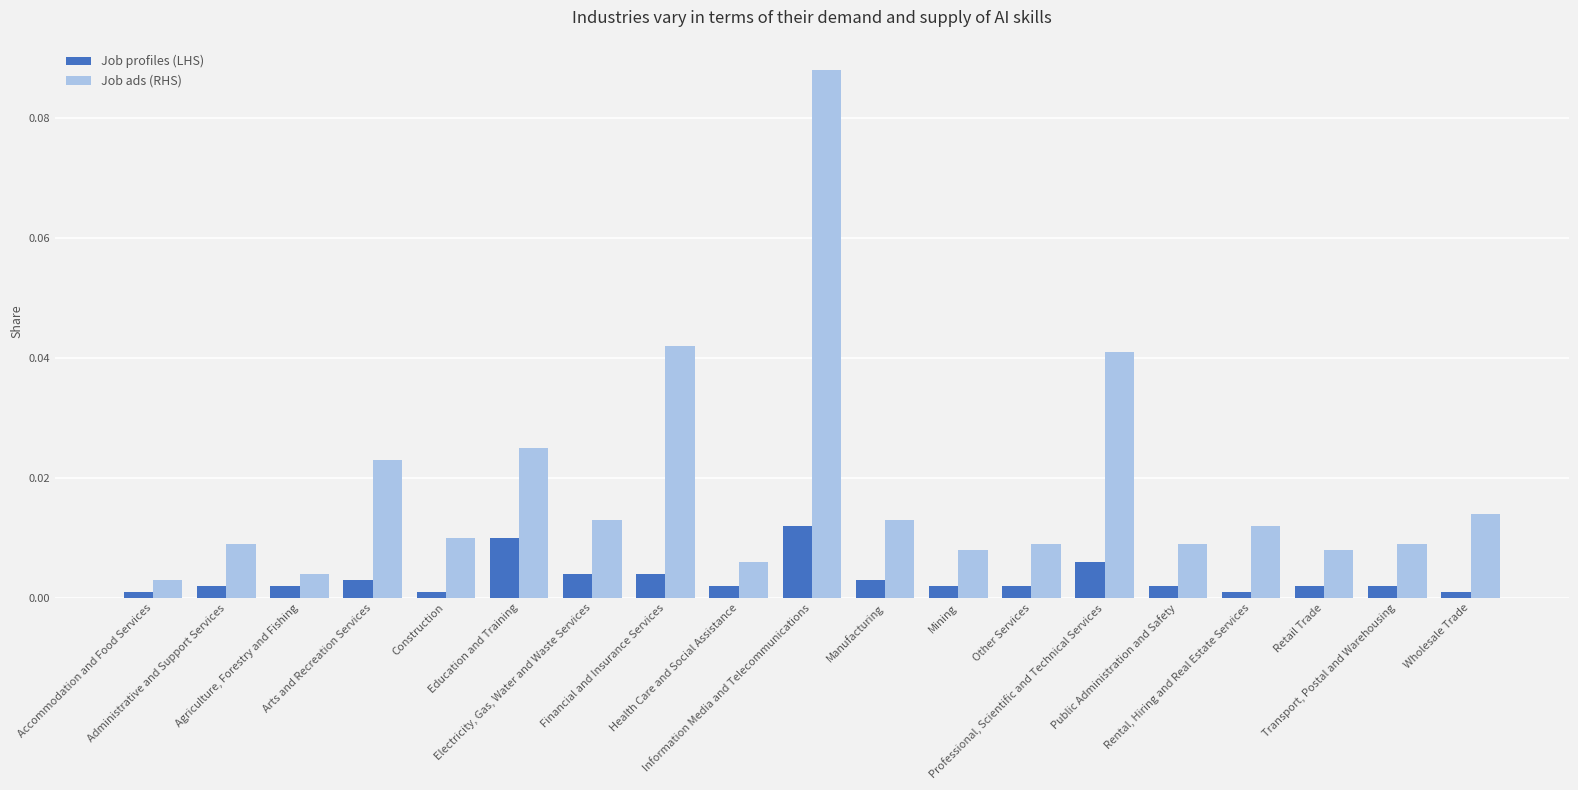

How many bars are there in each group?

2